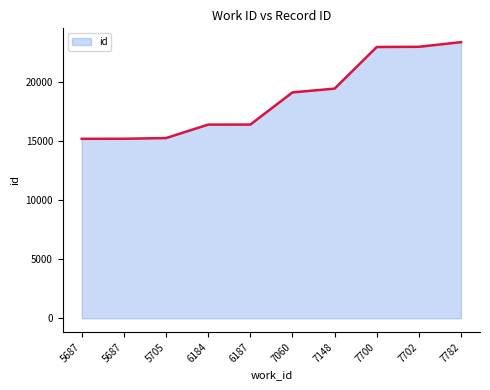

How many lines are shown in the chart?

1